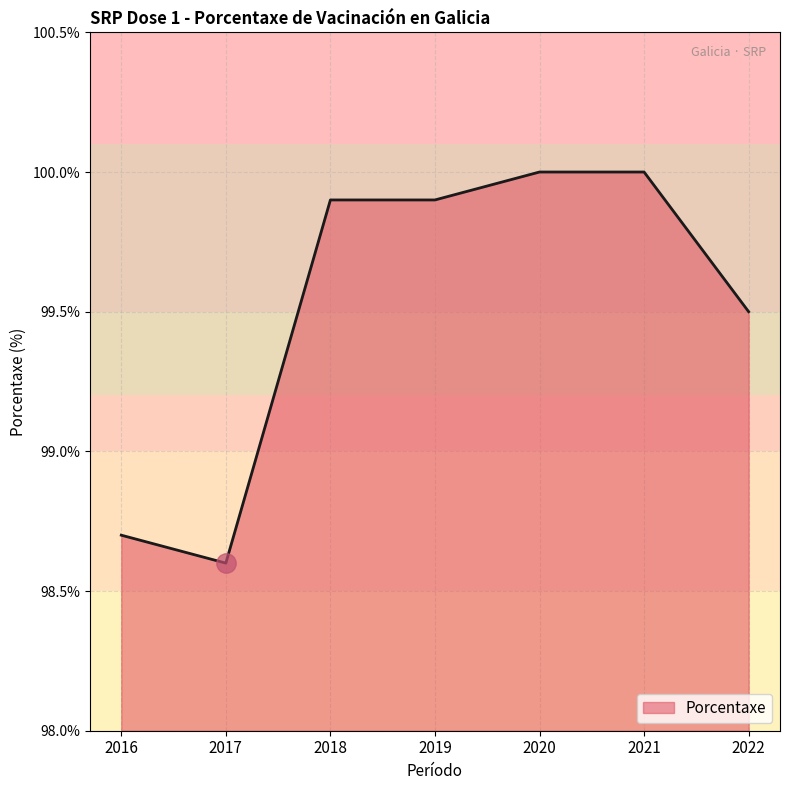

What is the minimum value shown in the chart?

98.6